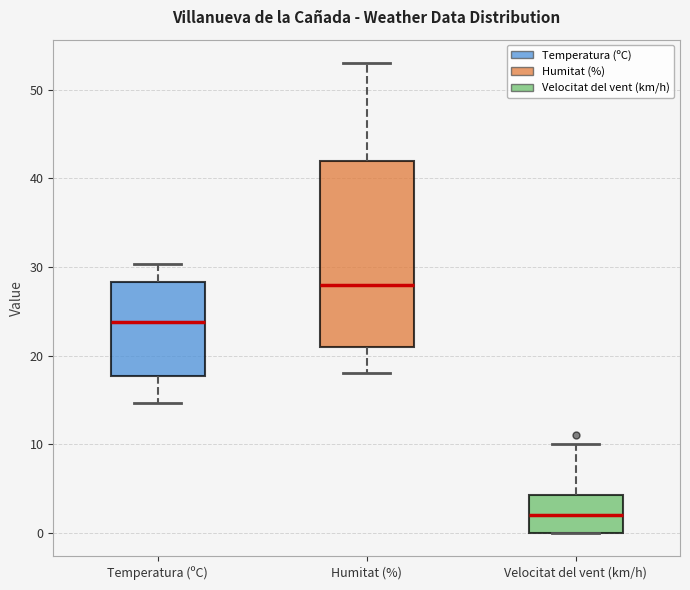

Comparing the boxes themselves (not the whiskers), which one is the tallest?

Humitat (%)